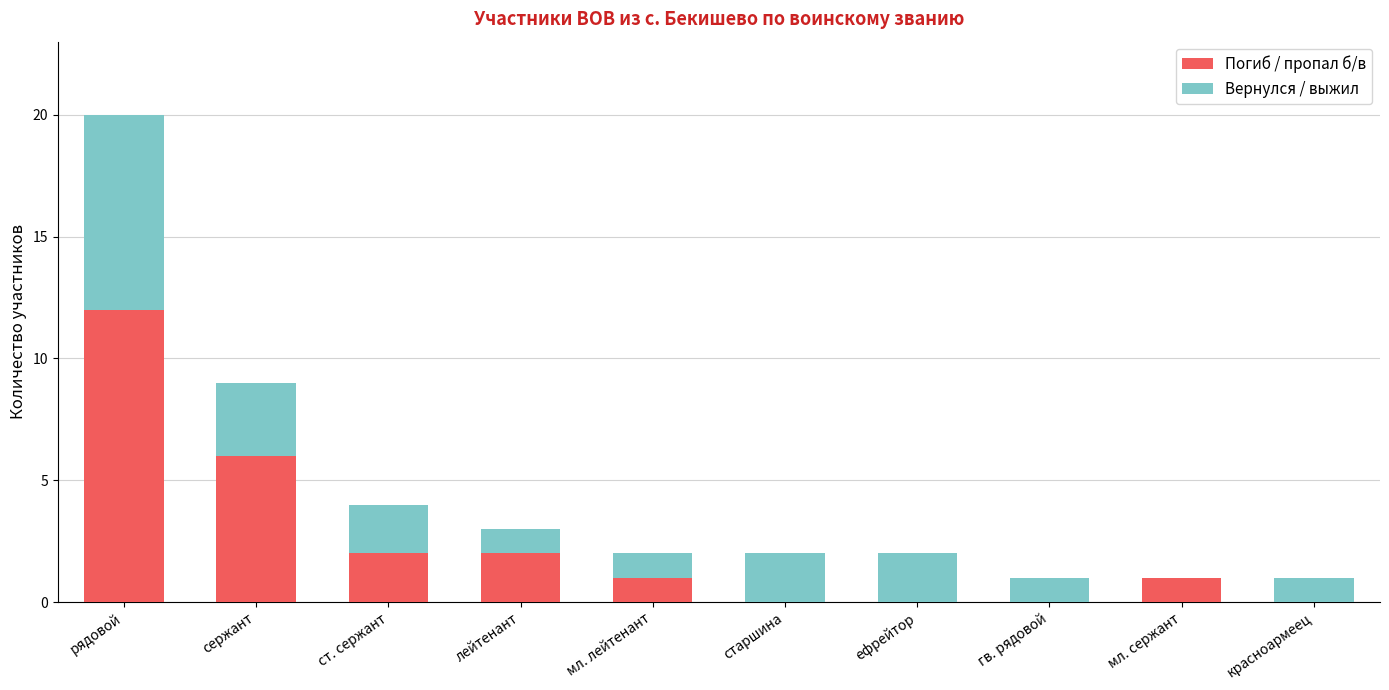

True or false: Погиб / пропал б/в has a value of 0 at гв. рядовой.

True